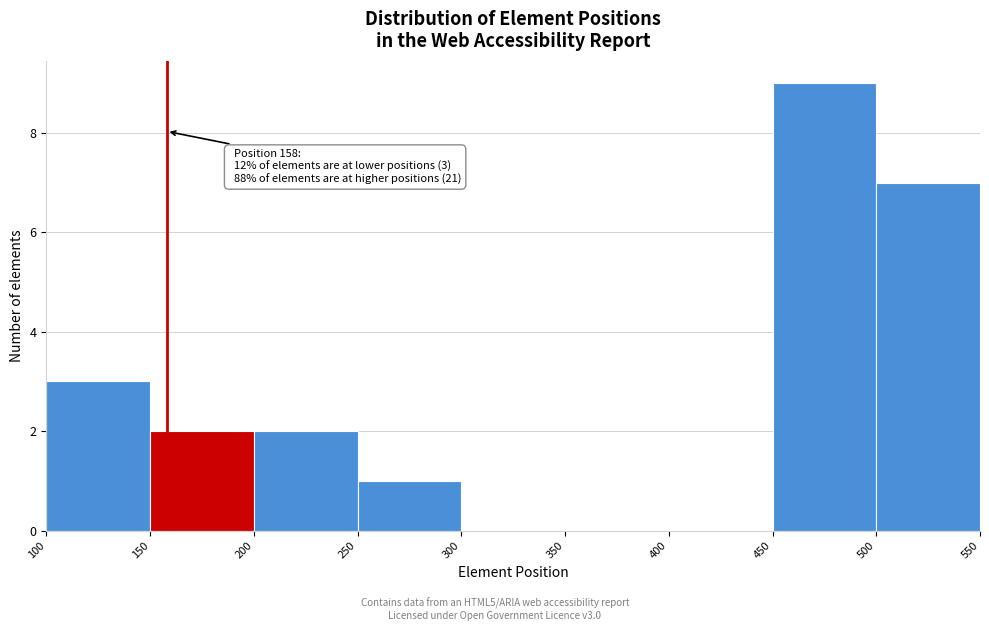

Which range on the x-axis has the tallest bar?

450 to 500